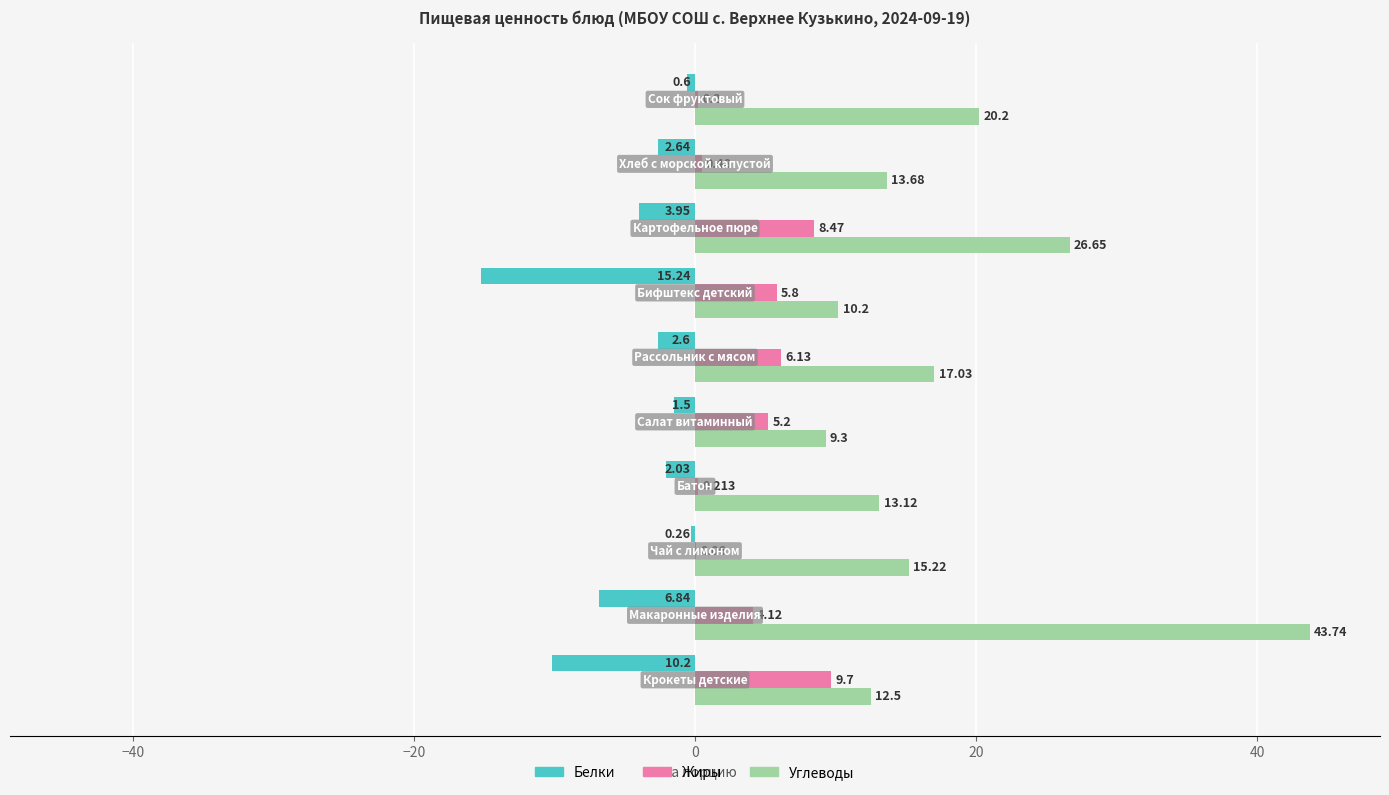

Which series has the largest total across all categories?

Углеводы